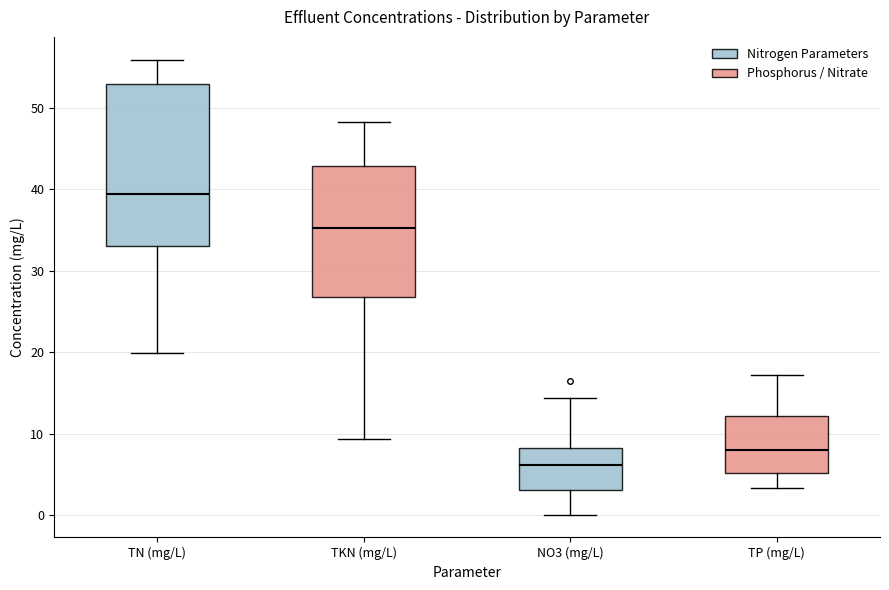

Where is the lower edge of the box for TN (mg/L) on the y-axis? The values are not printed on the chart, so give them approximately, as read against the axis.

33